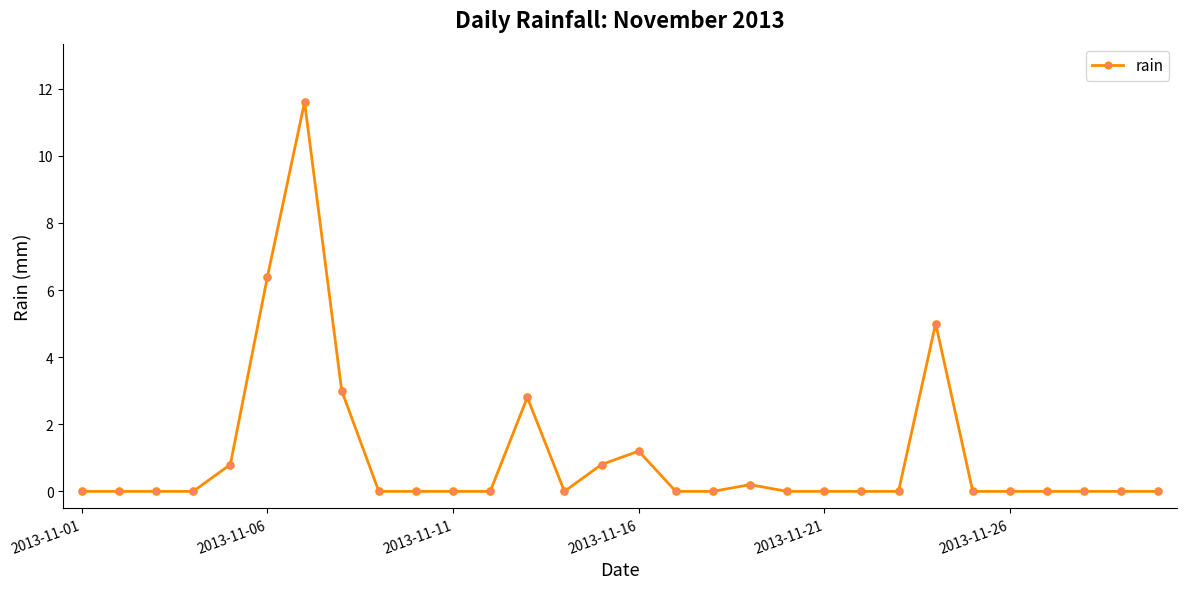

What is the difference between the maximum and minimum values?

11.6